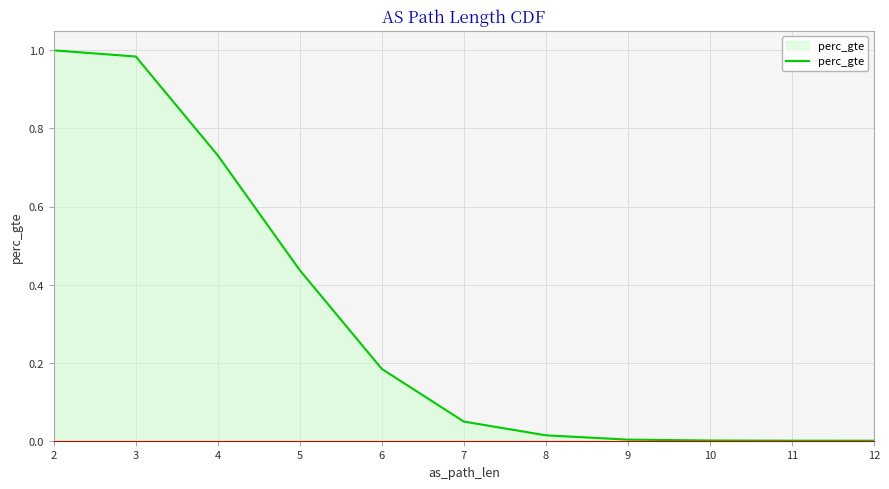

Which has a higher value, 12 or 9?

9